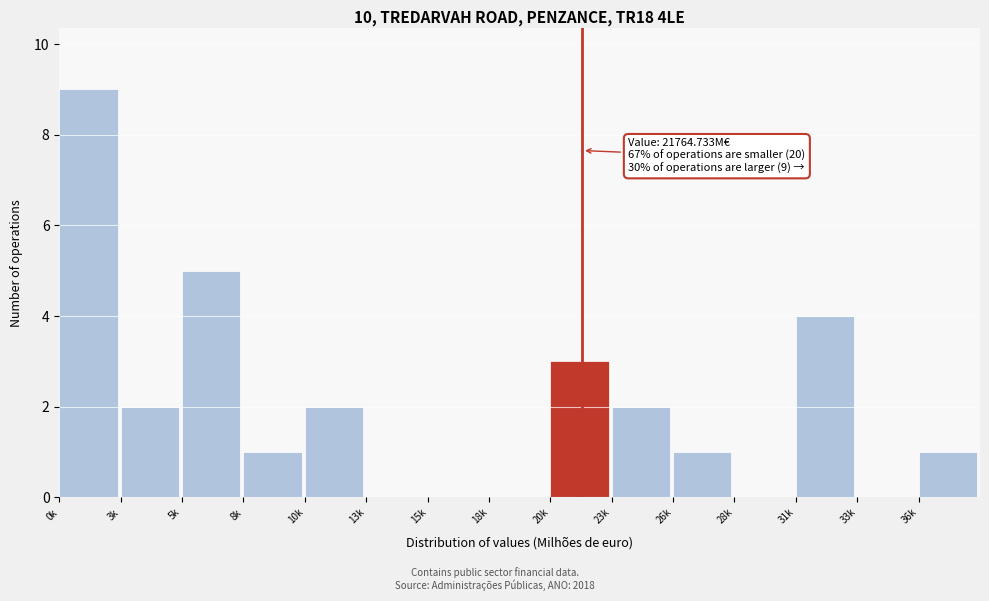

Reading left to right, what are all the values shown in this chart?

0k=9	3k=2	5k=5	8k=1	10k=2	13k=0	15k=0	18k=0	20k=3	23k=2	26k=1	28k=0	31k=4	33k=0	36k=1